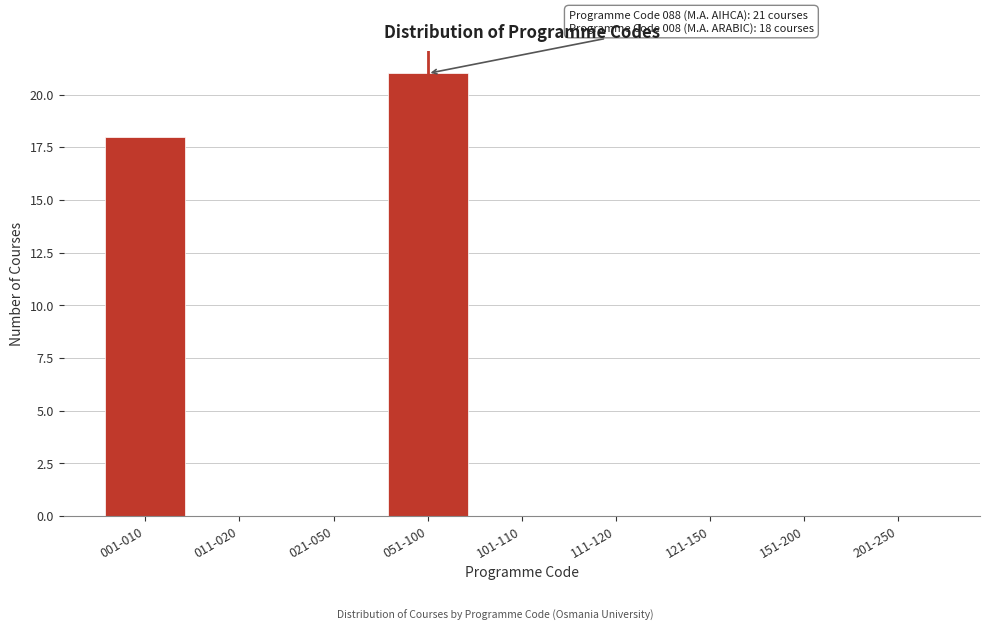

Reading left to right, transcribe all the data shown in this chart.

001-010=18	011-020=0	021-050=0	051-100=21	101-110=0	111-120=0	121-150=0	151-200=0	201-250=0